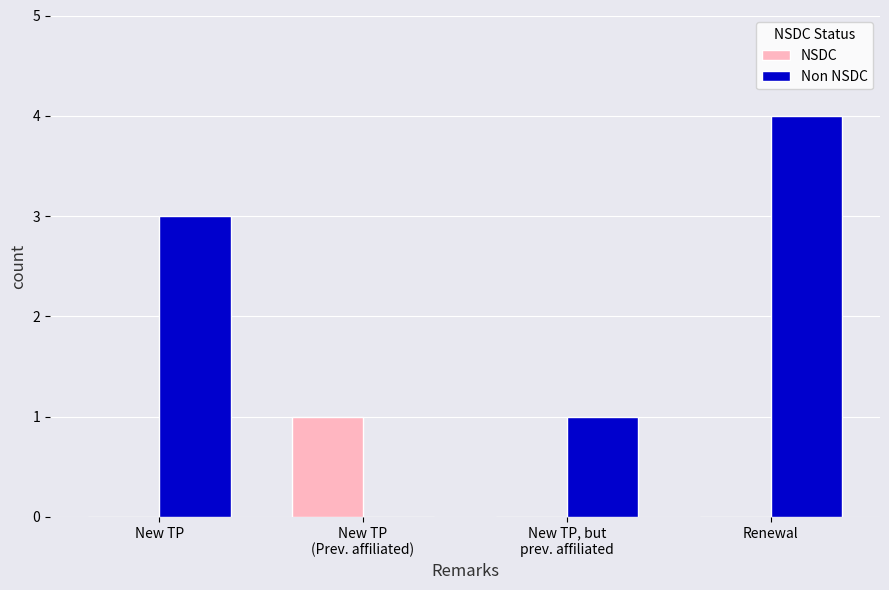

What is the maximum value for Non NSDC?

4